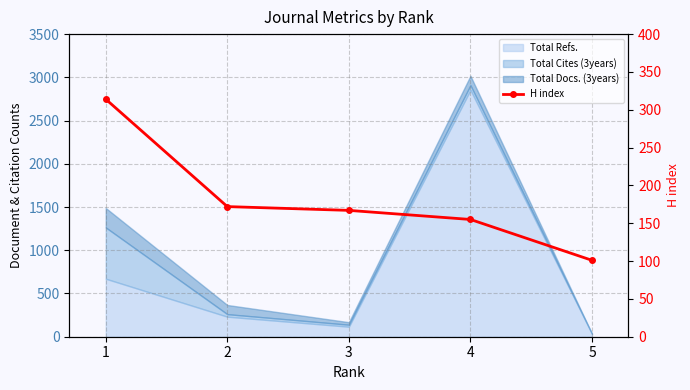

Is it true that the value at 1 is 314?

True